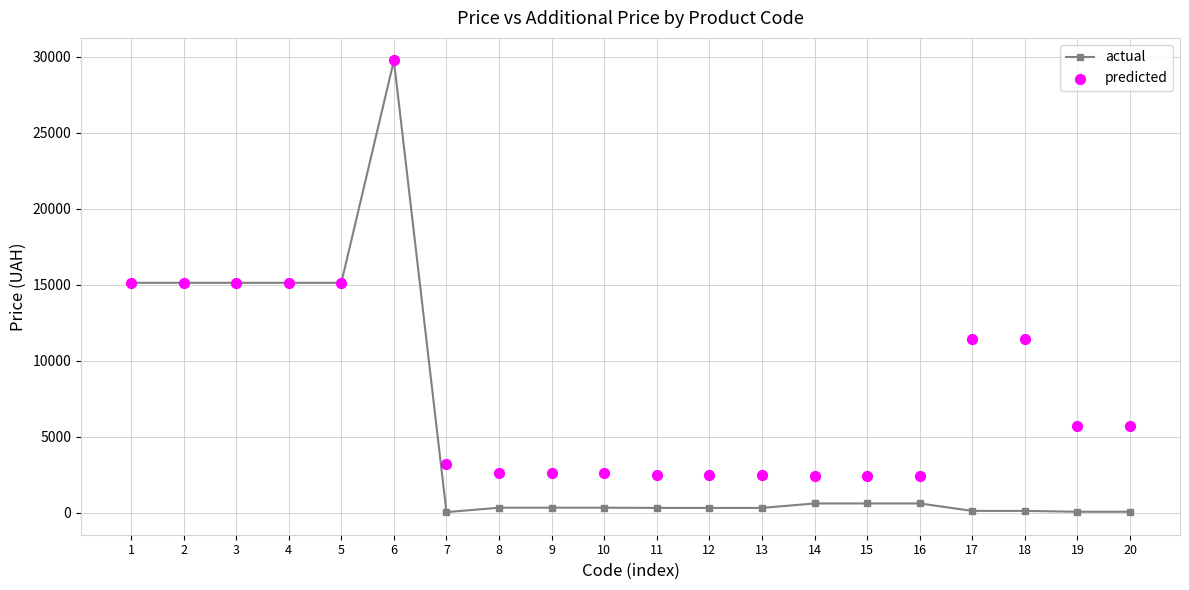

Which series contains the lowest Y value?

actual